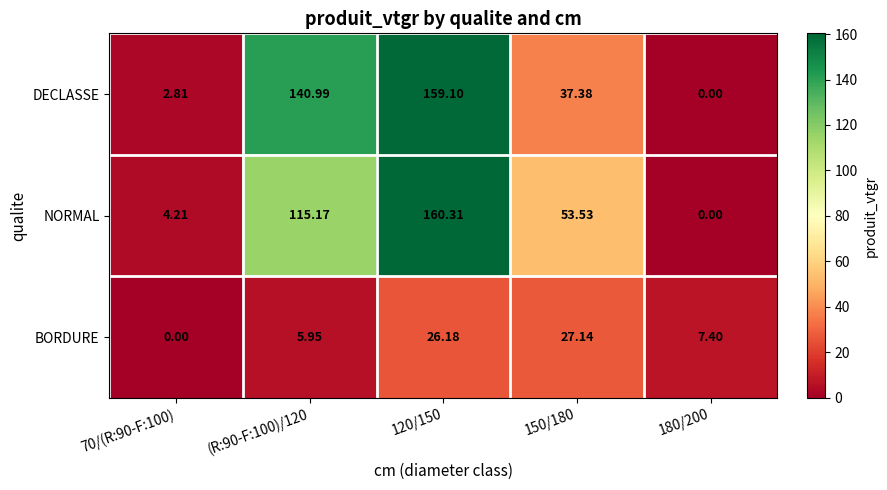

How many data points does each series have?

5